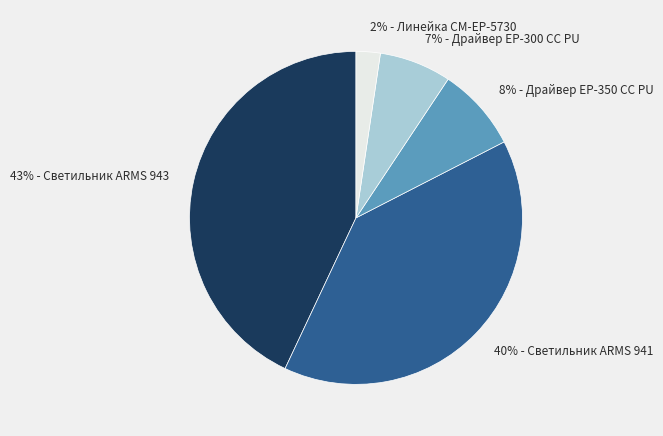

Is there any slice that represents more than half of the pie?

No